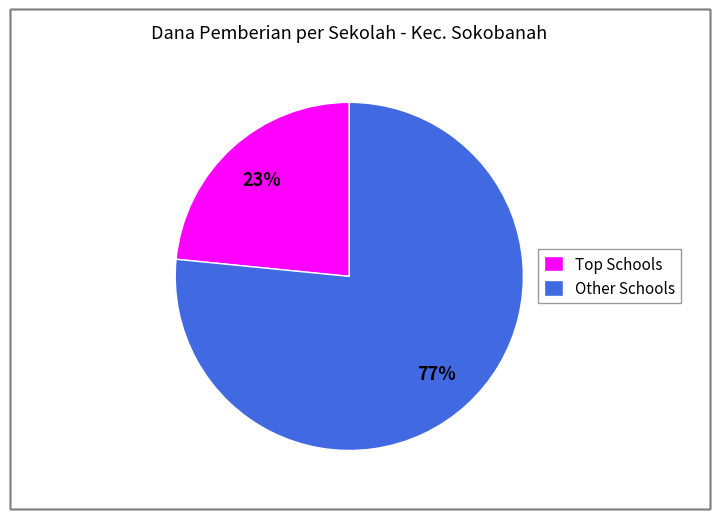

To the nearest percent, what percentage of the pie is Other Schools?

77%